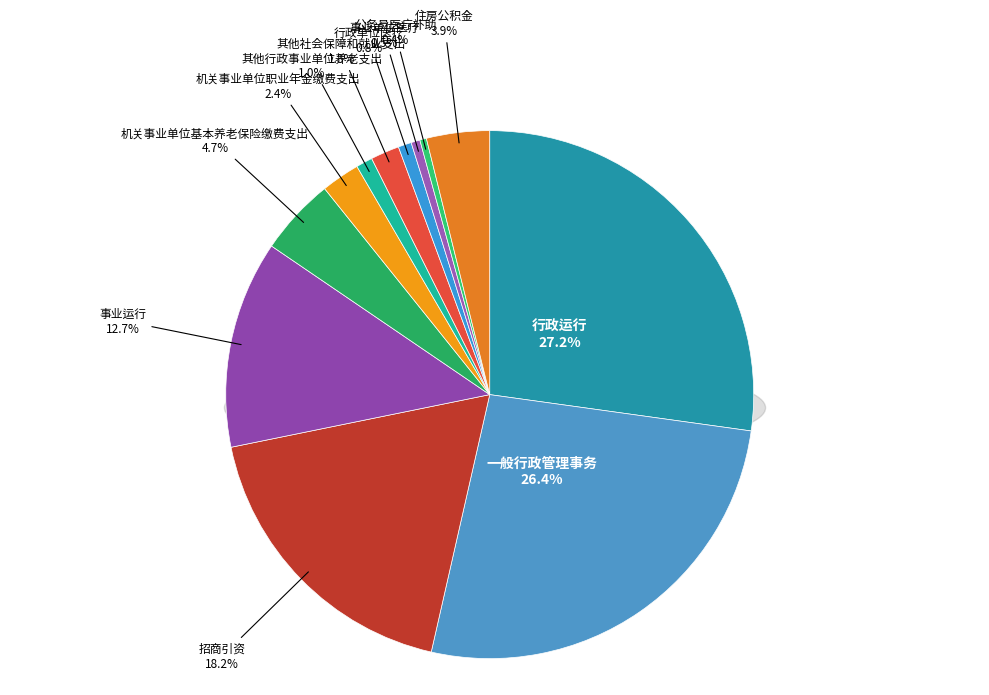

To the nearest percent, what is the combined percentage of 机关事业单位基本养老保险缴费支出 and 其他社会保障和就业支出?

6%